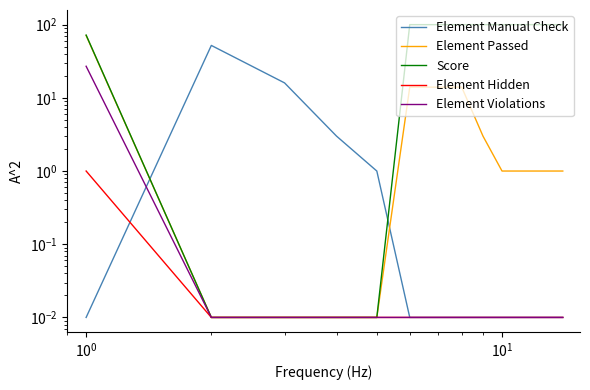

How many lines are shown in the chart?

5